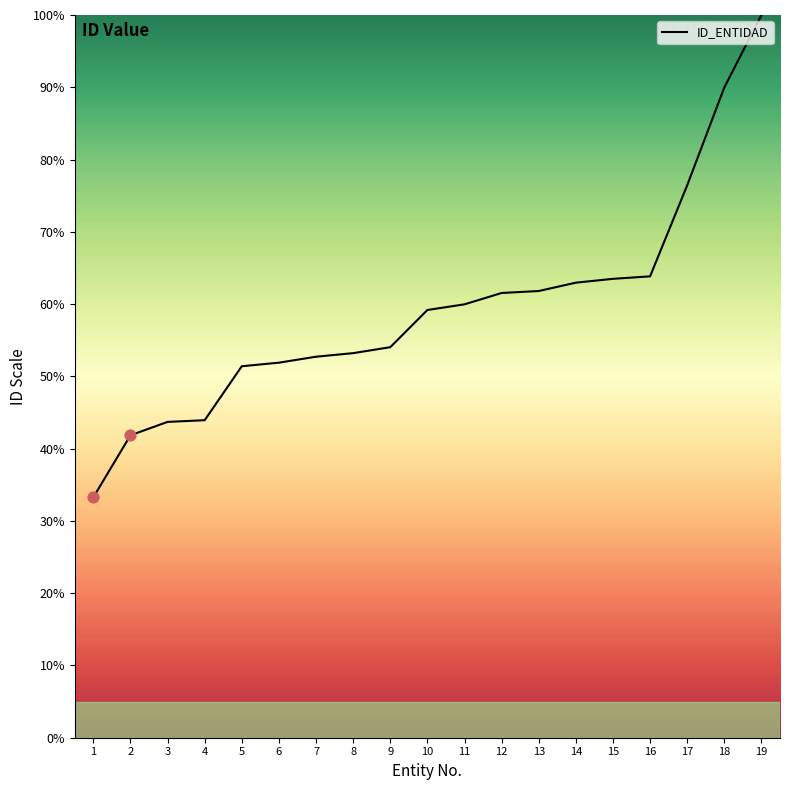

What is the ratio of the value at 8 to the value at 11?

0.9